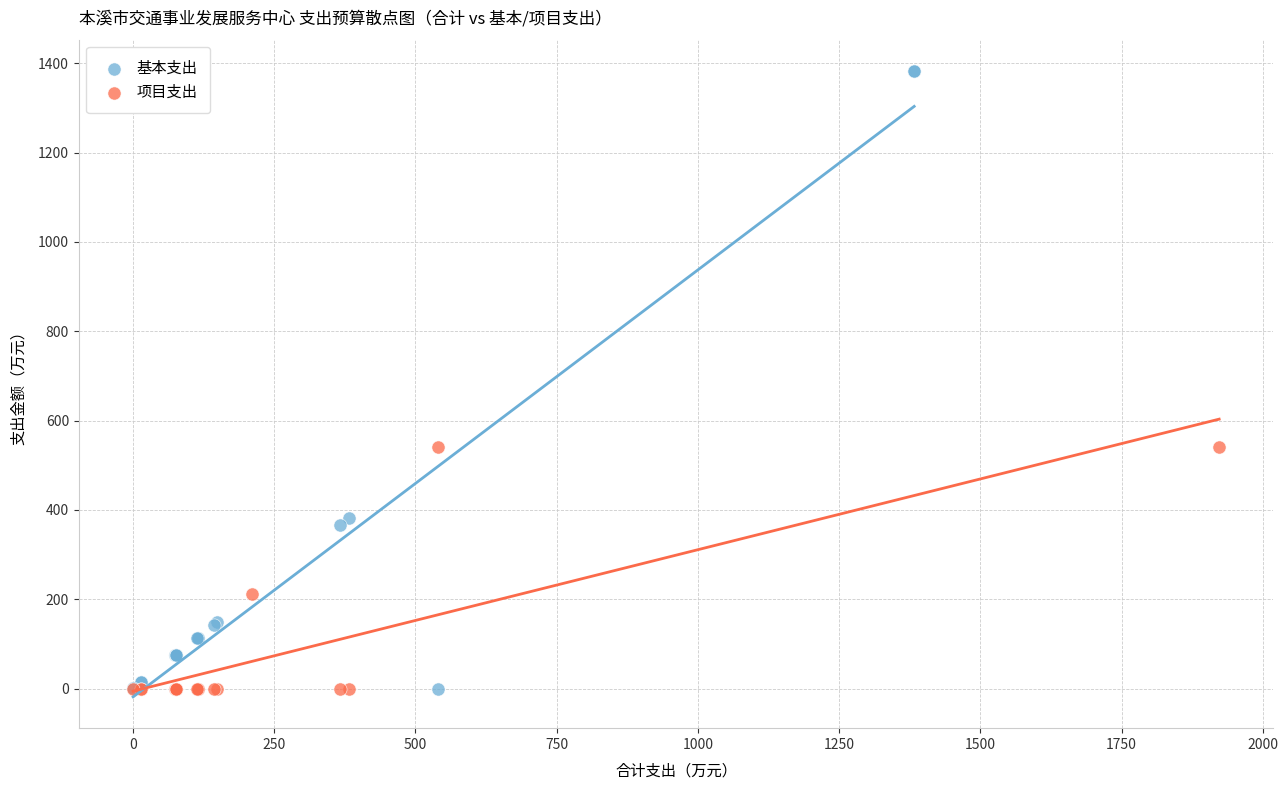

Which series contains the highest Y value?

基本支出